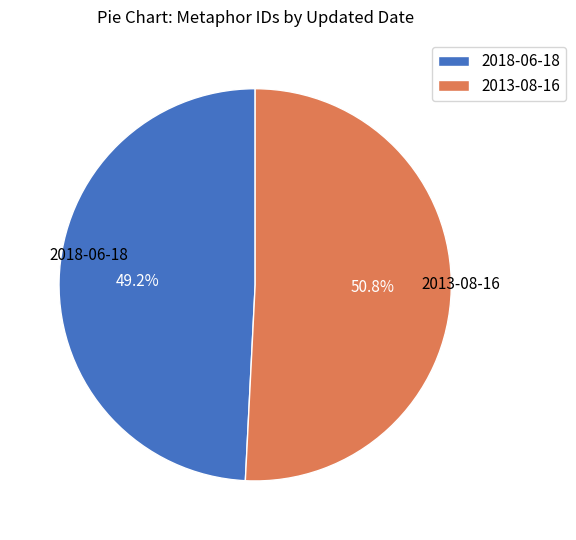

What is the ratio of the value at 2013-08-16 to the value at 2018-06-18?

1.0